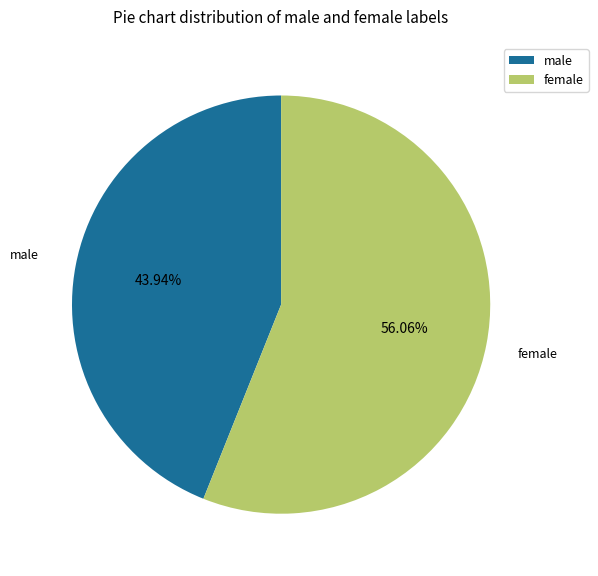

How many slices are in this pie chart?

2